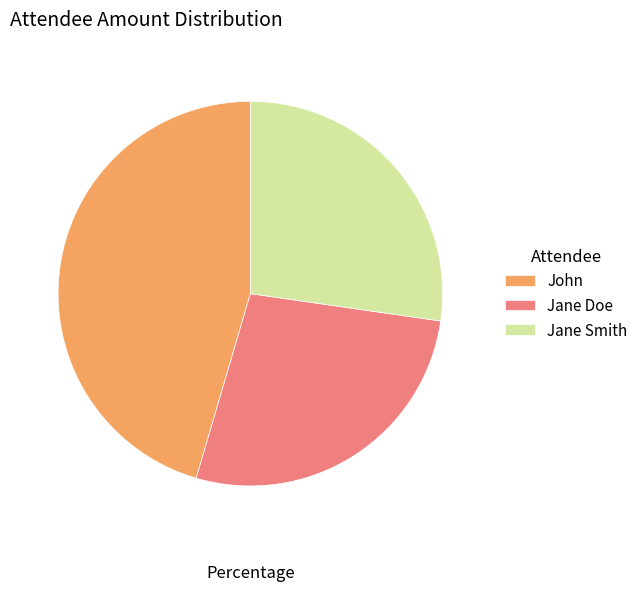

Is there a majority slice in this chart?

No